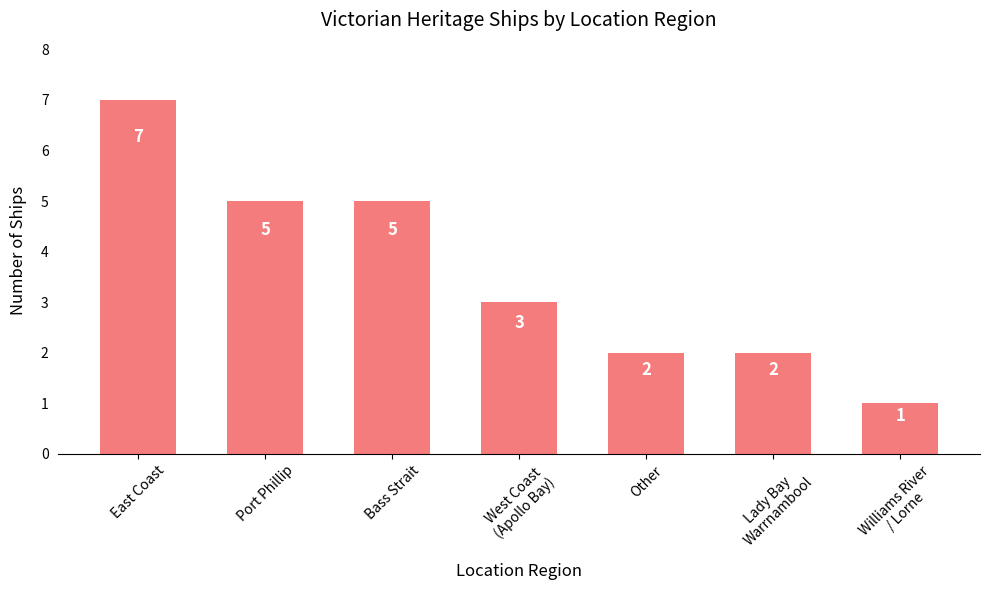

What is the difference between the values at Other and East Coast?

5